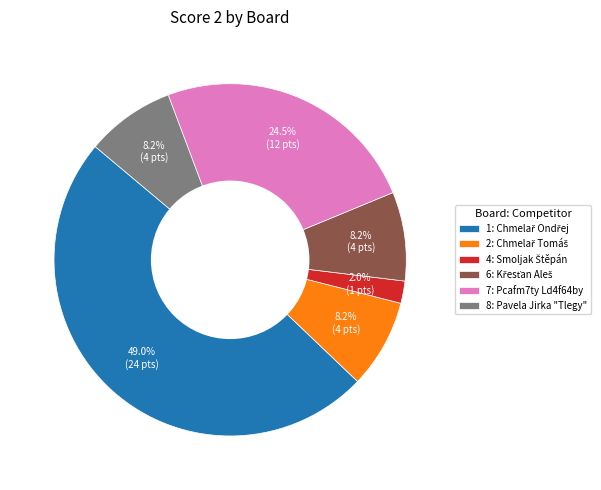

Is there any slice that represents more than half of the pie?

No